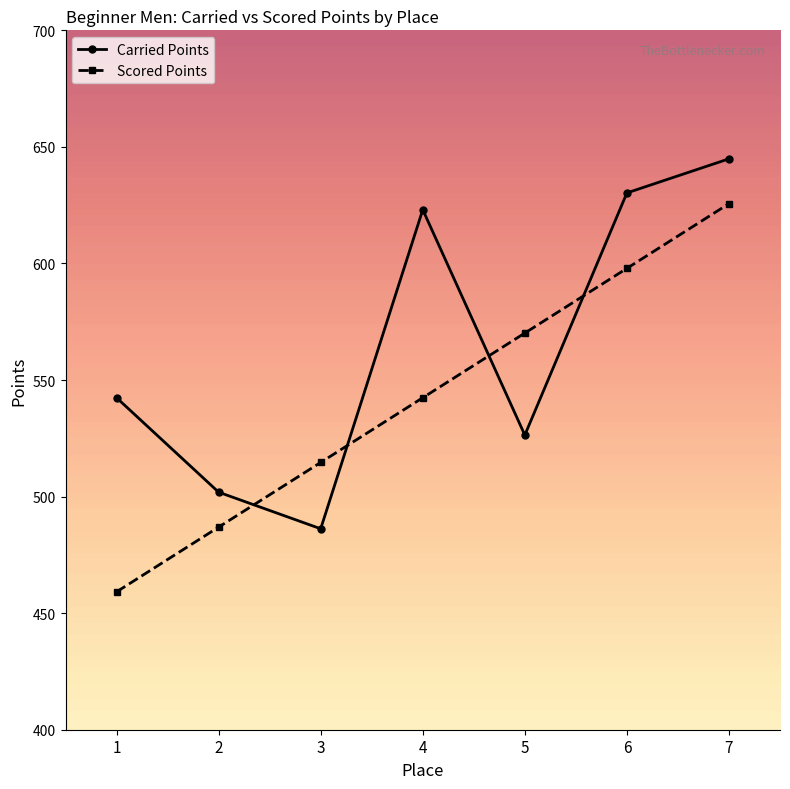

Which series ends up on top after the final intersection of Scored Points and Carried Points?

Carried Points